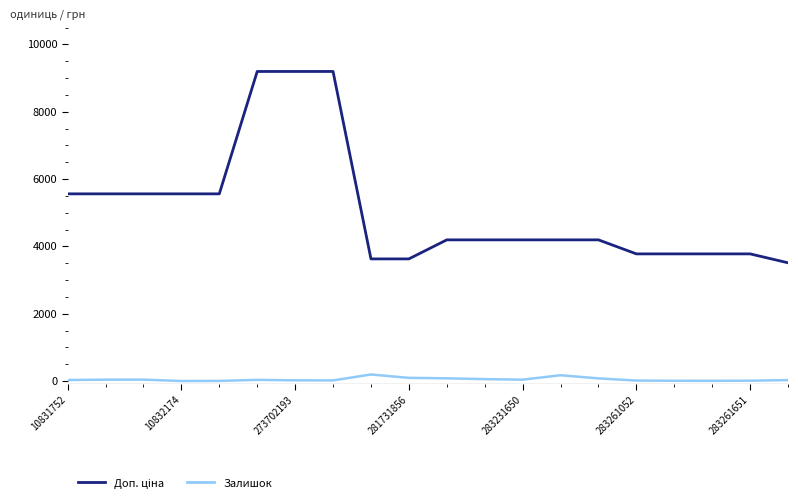

True or false: Доп. ціна and Залишок intersect in this chart.

False